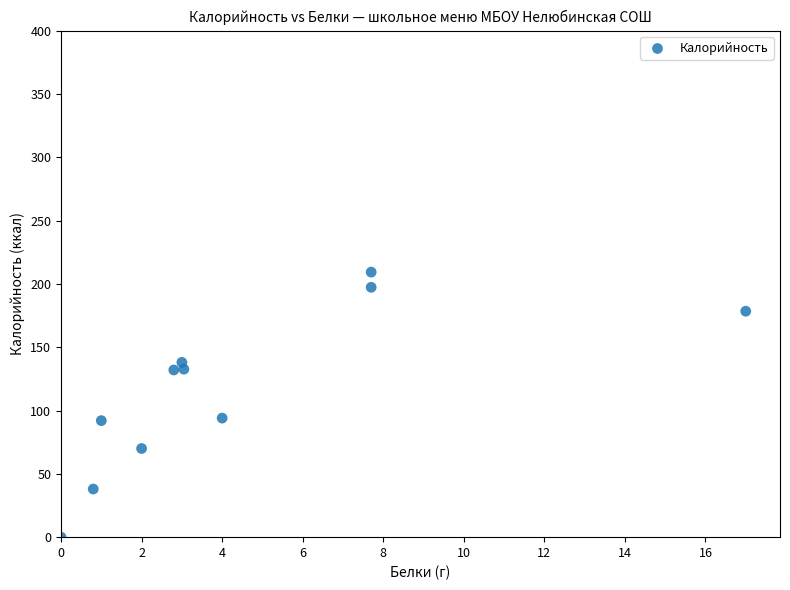

What is the average Y value?

116.5